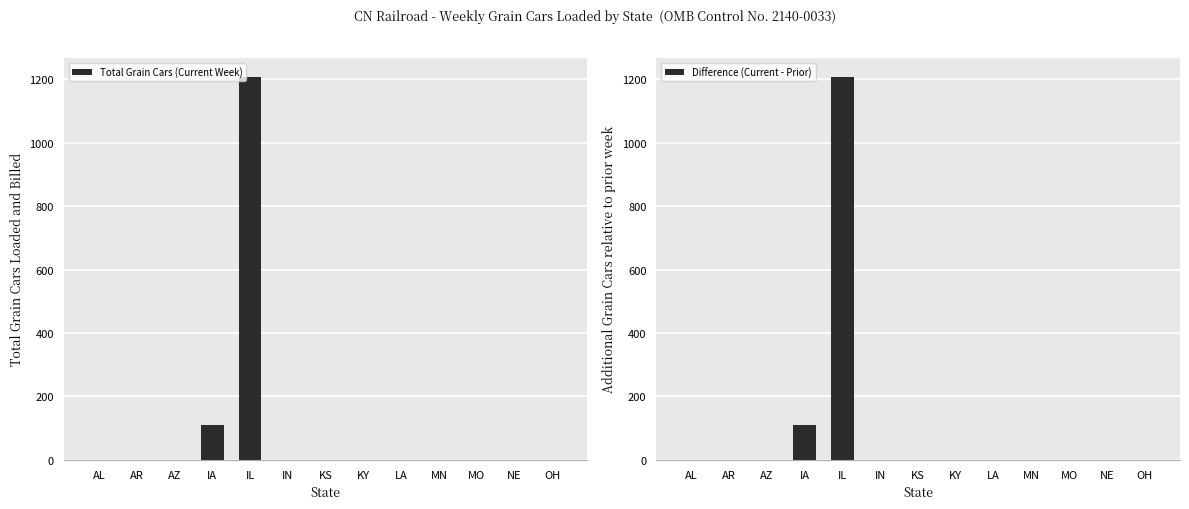

Are the bars horizontal?

No